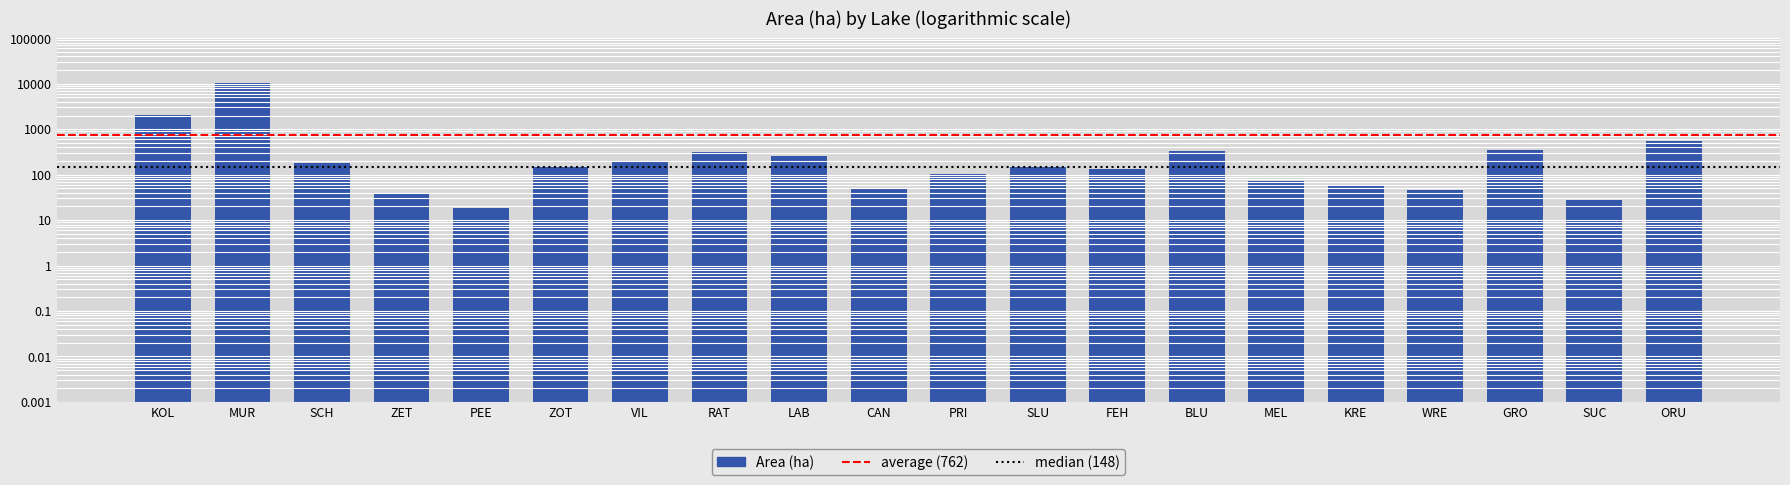

Rank the categories by value from lowest to highest.

PEE, SUC, ZET, WRE, CAN, KRE, MEL, PRI, FEH, SLU, ZOT, SCH, VIL, LAB, RAT, BLU, GRO, ORU, KOL, MUR